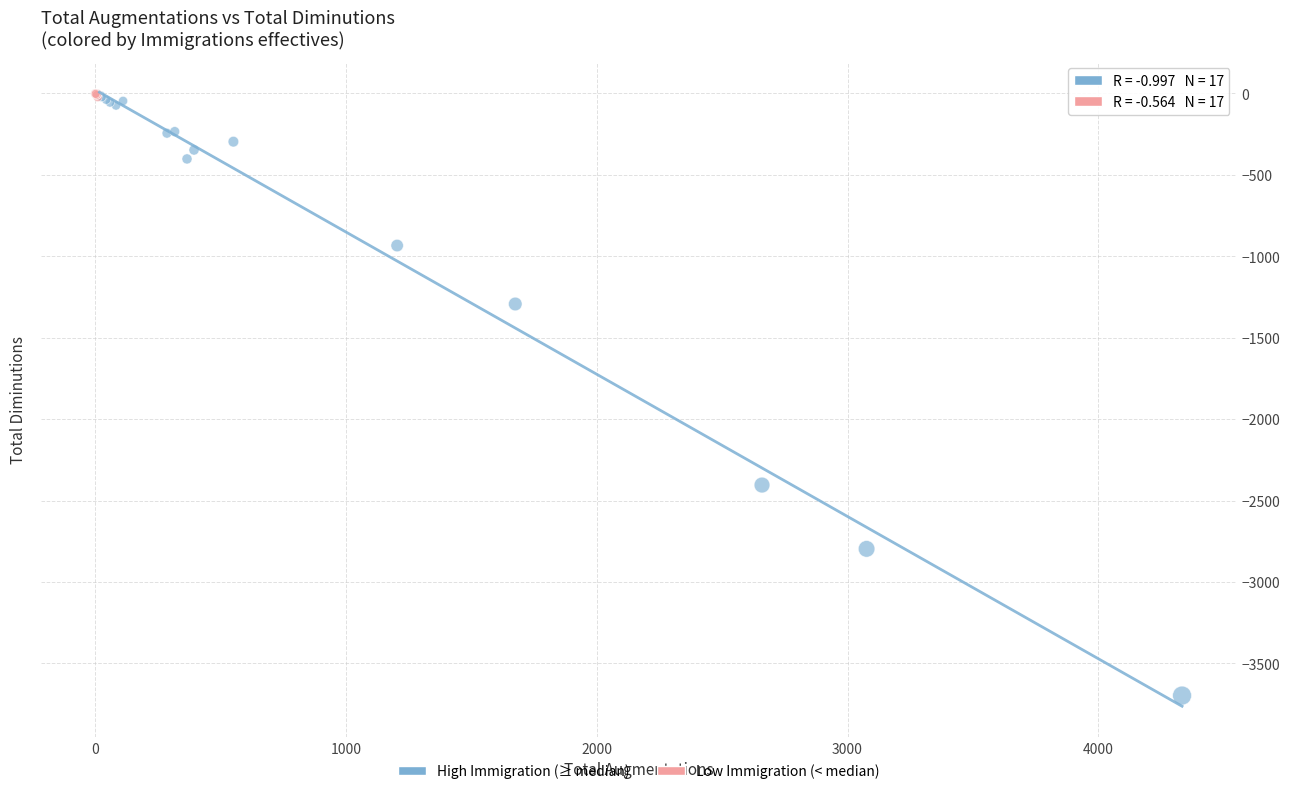

Which series has the largest Y range (max minus min)?

High Immigration (≥ median)